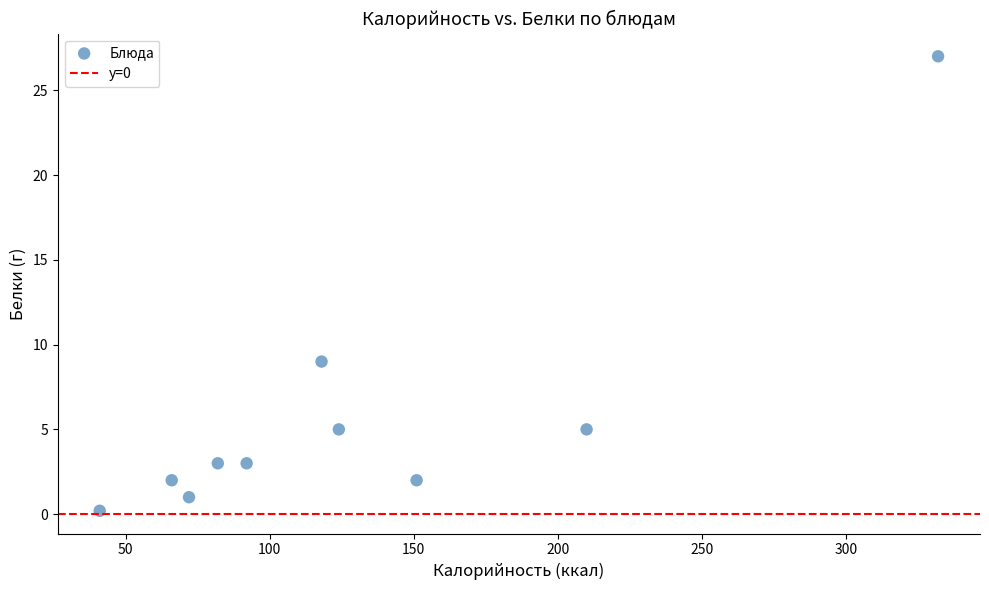

What Y value in the scatter plot is closest to 13?

9.0